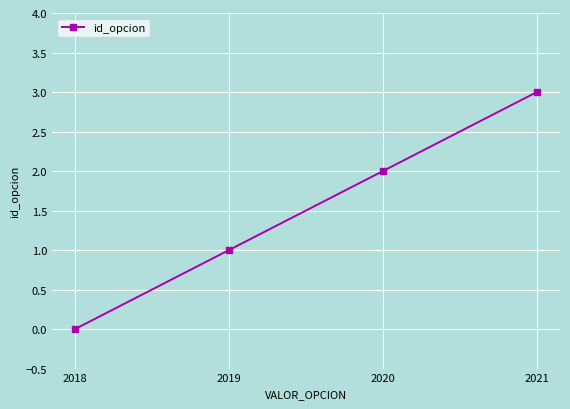

What is the change in value from 2018 to 2021?

+3